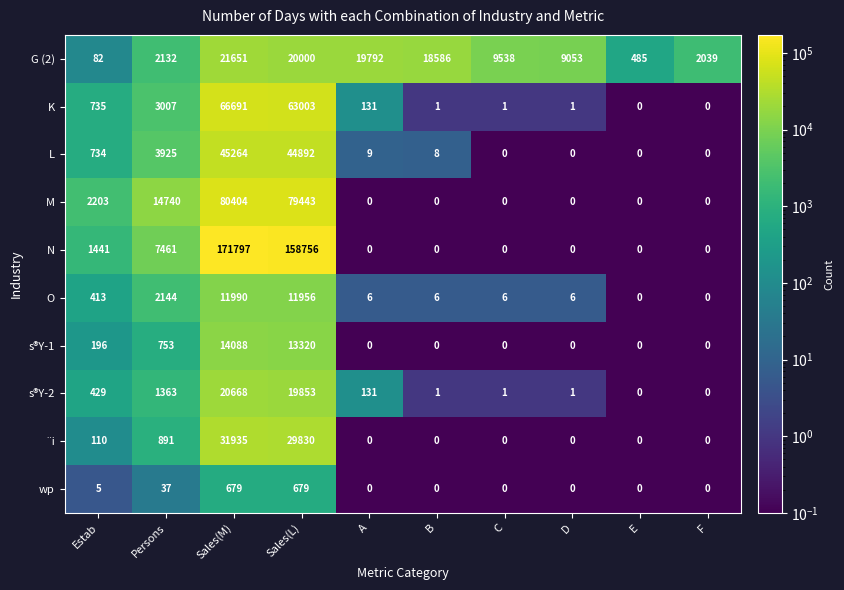

The value of L at Sales(M) is 23779. True or false?

False